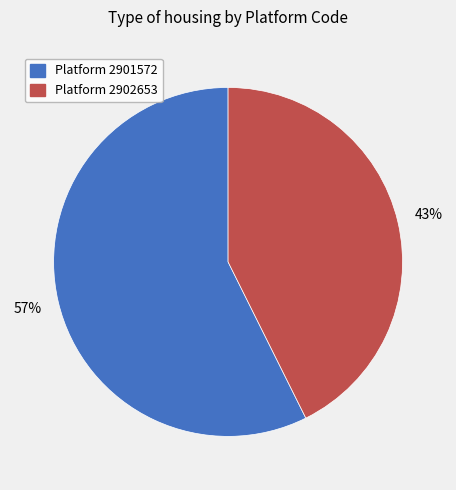

To the nearest percent, what portion does Platform 2901572 represent?

57%